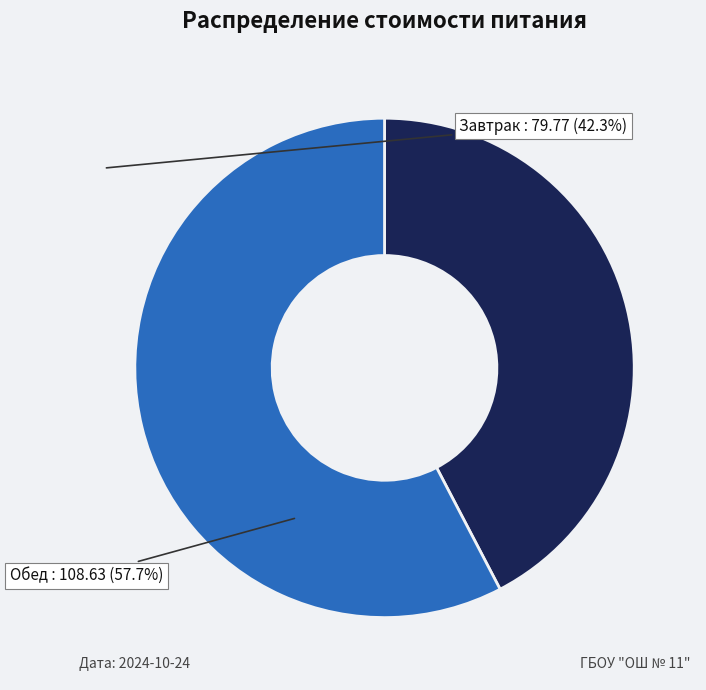

Is there any slice that represents more than half of the pie?

Yes